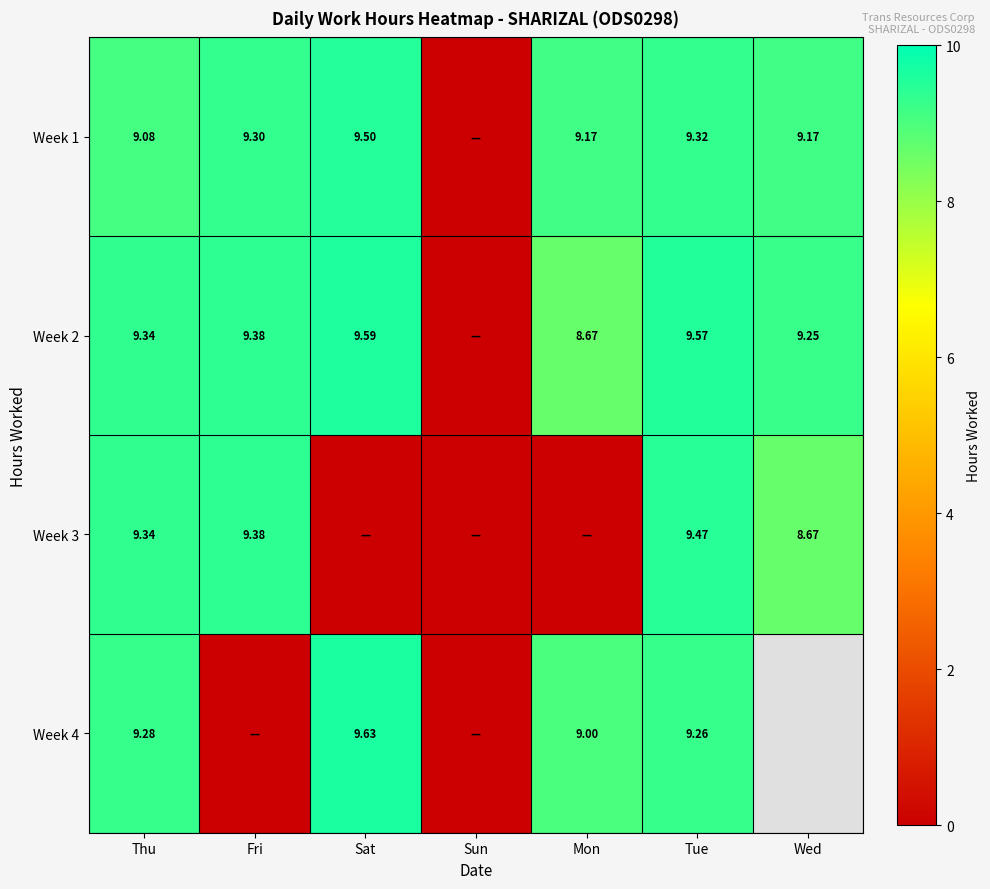

Between Wed and Mon, which is larger?

Wed